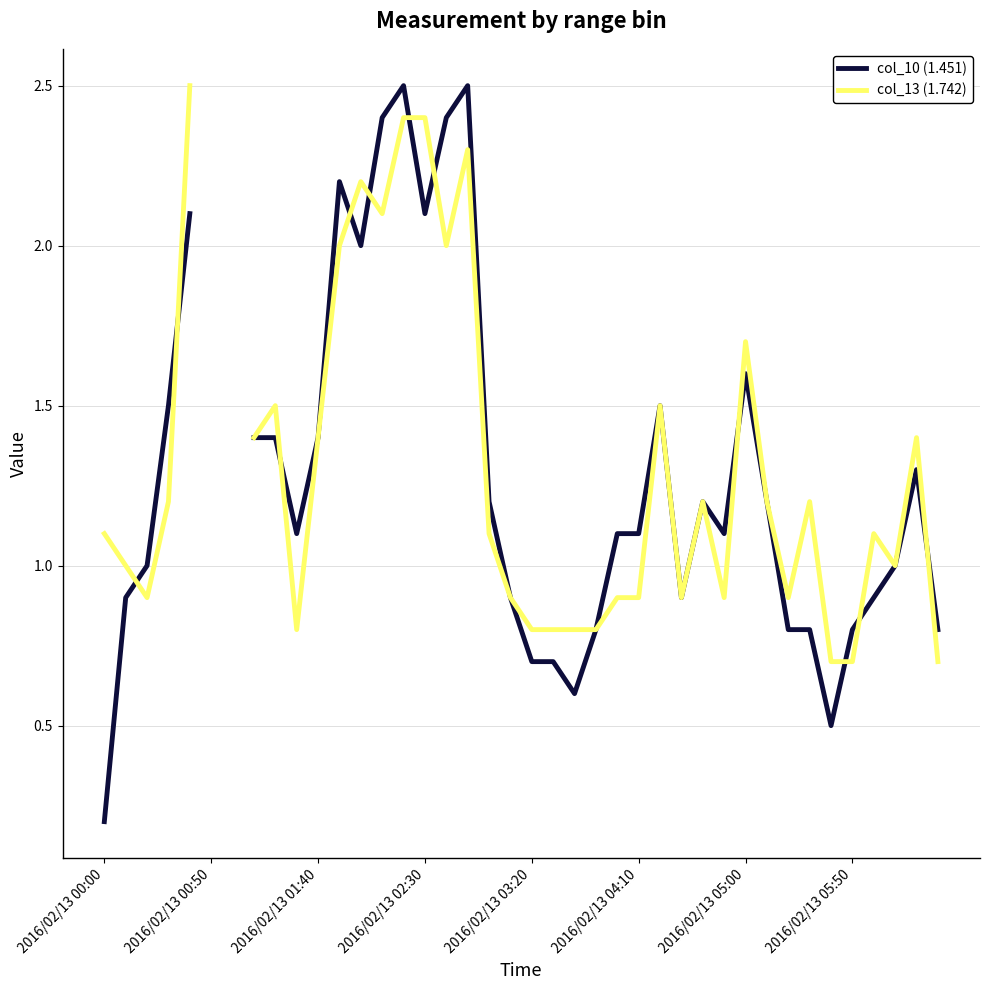

What is the sum of the col_10 (1.451) values at 26 and 9?

2.6